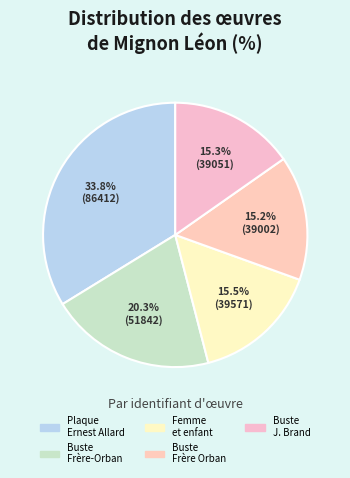

To the nearest percent, what portion does Femme et enfant represent?

15%